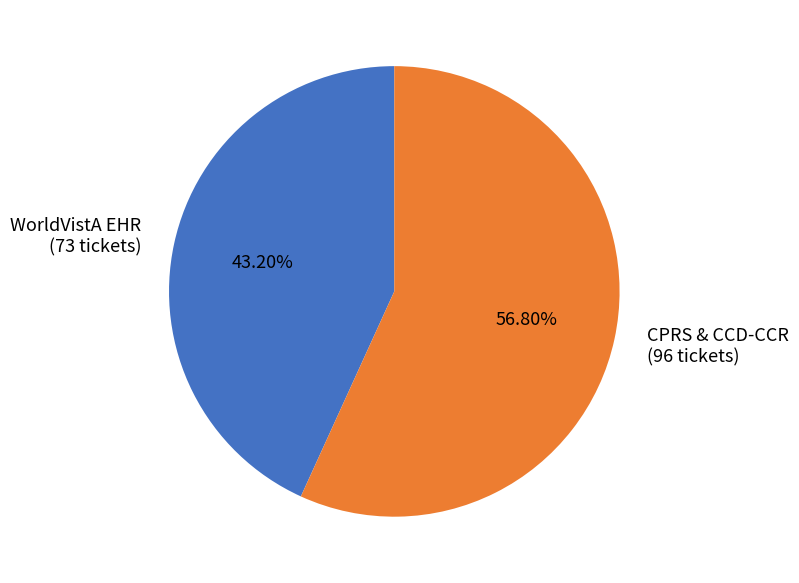

Is there a majority slice in this chart?

Yes